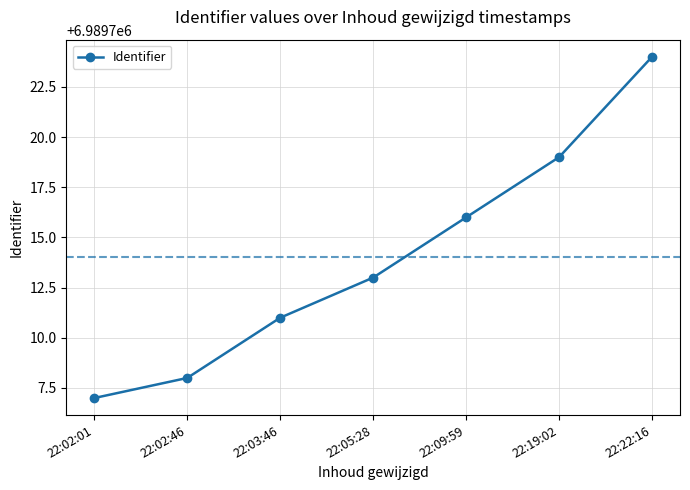

Approximately how many times larger is the value at 22:02:46 compared to 22:19:02?

1.0